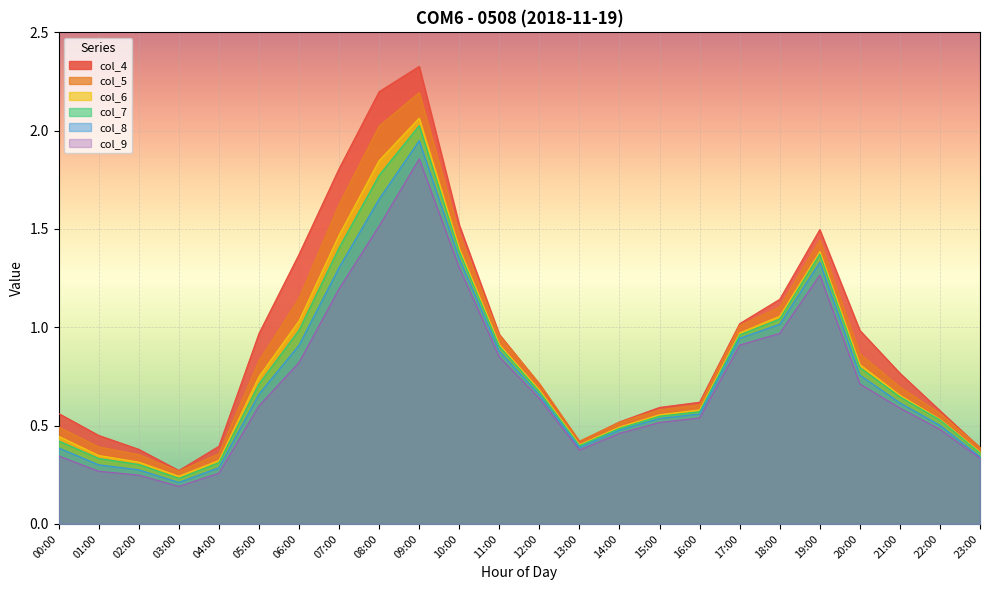

What are all the series names shown in the legend?

col_4, col_5, col_6, col_7, col_8, col_9